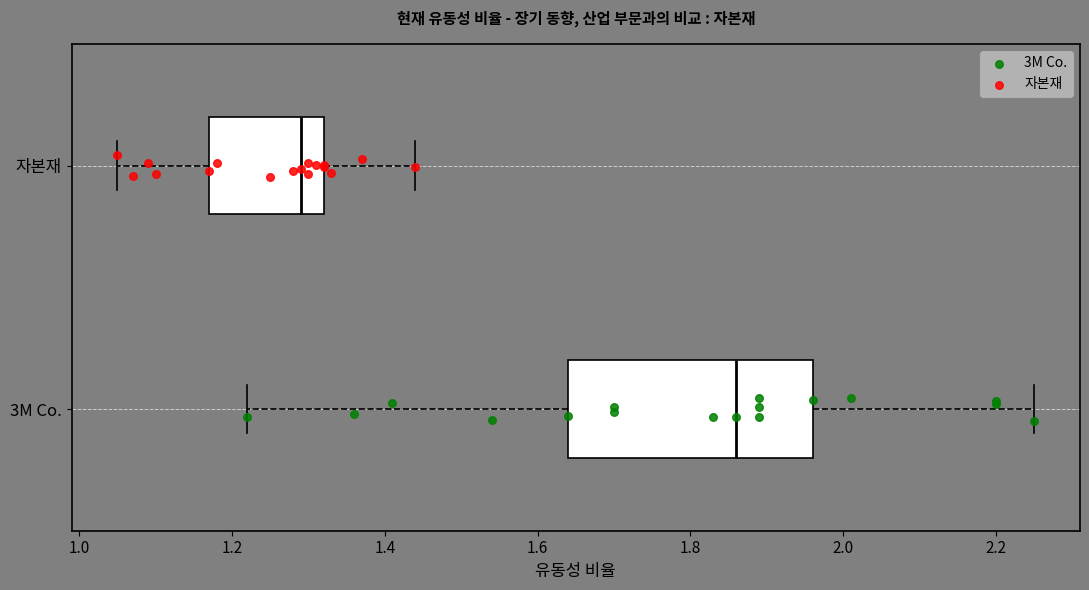

Which box's median line is the furthest to the left?

자본재